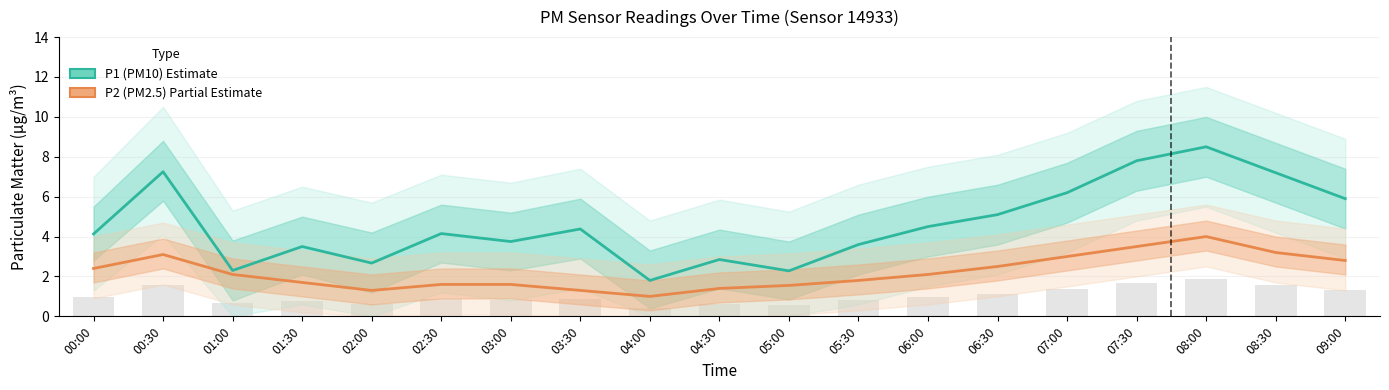

What is the value of the P1 (PM10) bar at the 15th from the left?

6.2